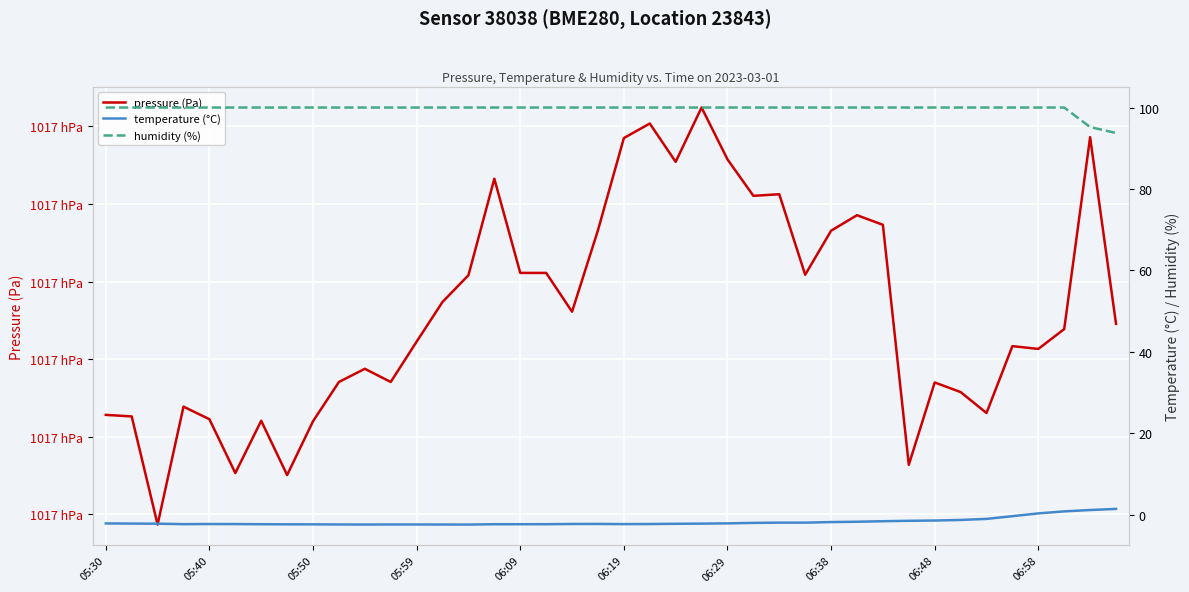

Between 31 and 37, which series saw the biggest shift?

pressure (Pa)